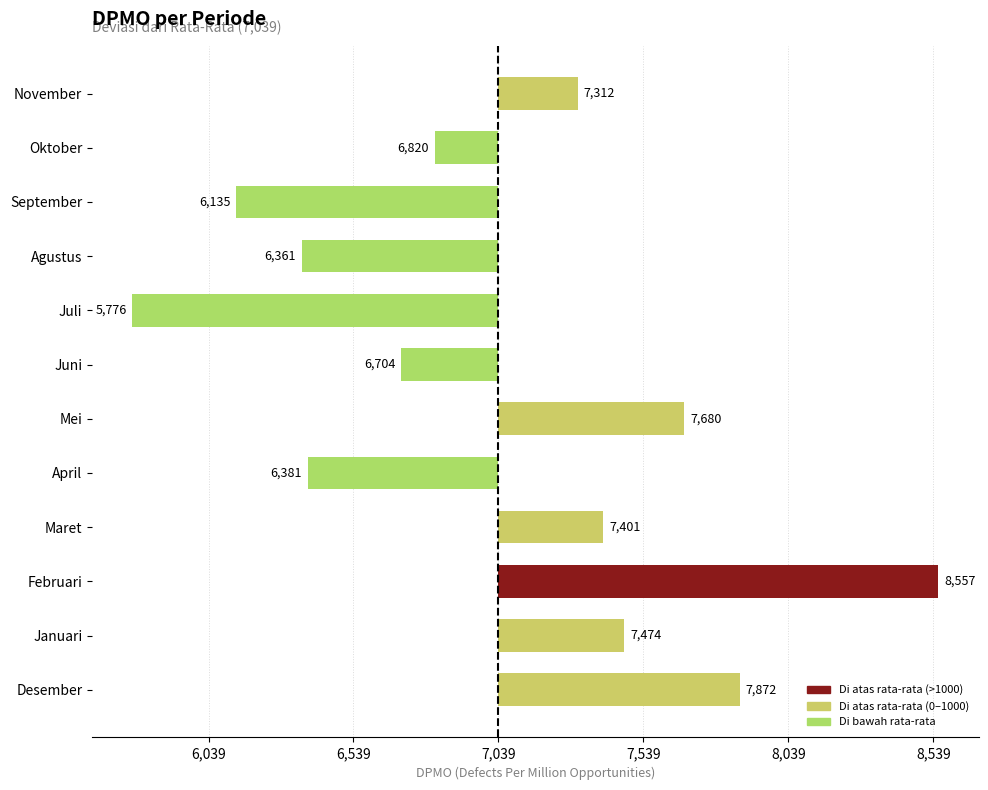

Are the bars horizontal?

Yes